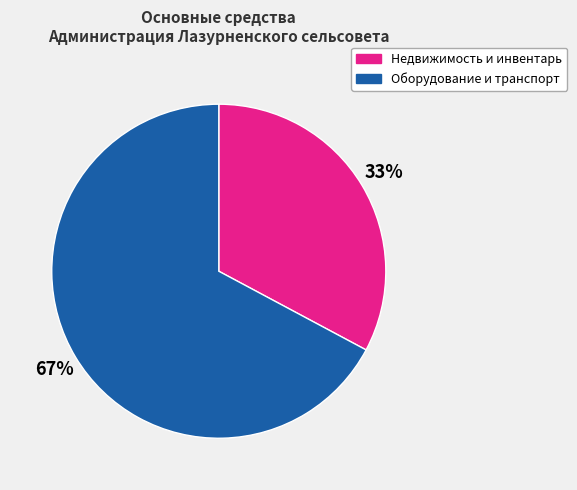

To the nearest percent, what is the average slice percentage?

50%